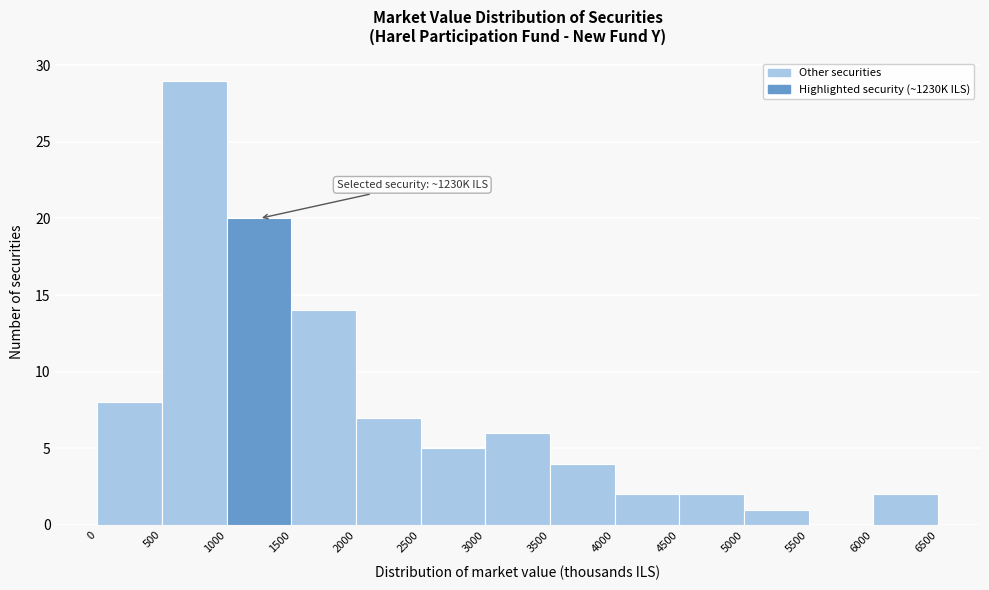

Which range on the x-axis has the tallest bar?

500 to 1000